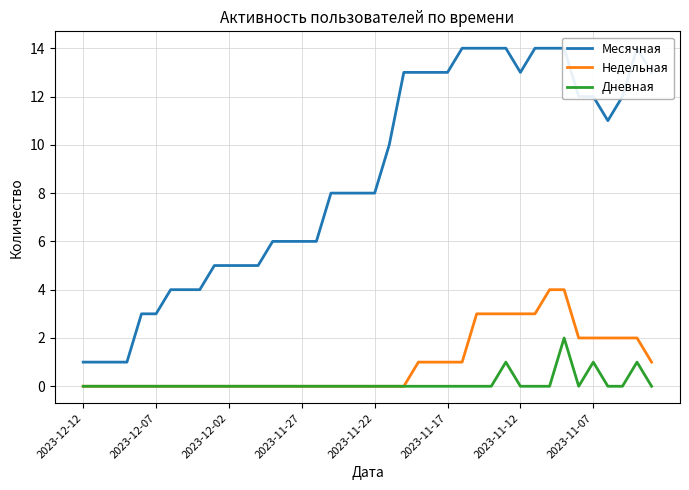

How many interior local valleys does the Дневная series have?

1